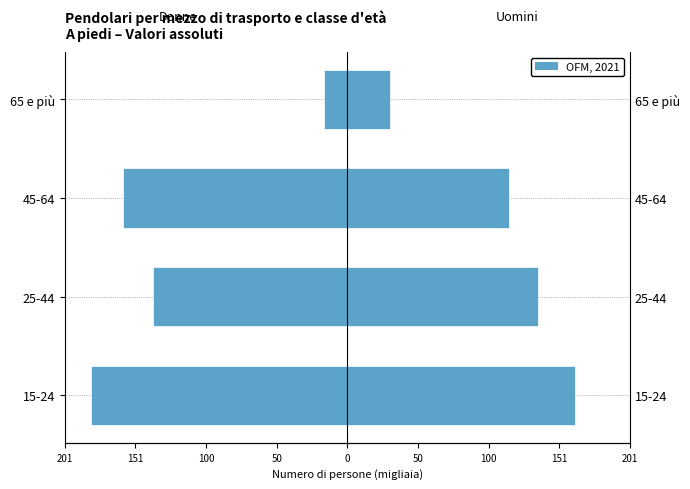

Rank the series by their maximum value, from highest to lowest.

Uomini, Donne